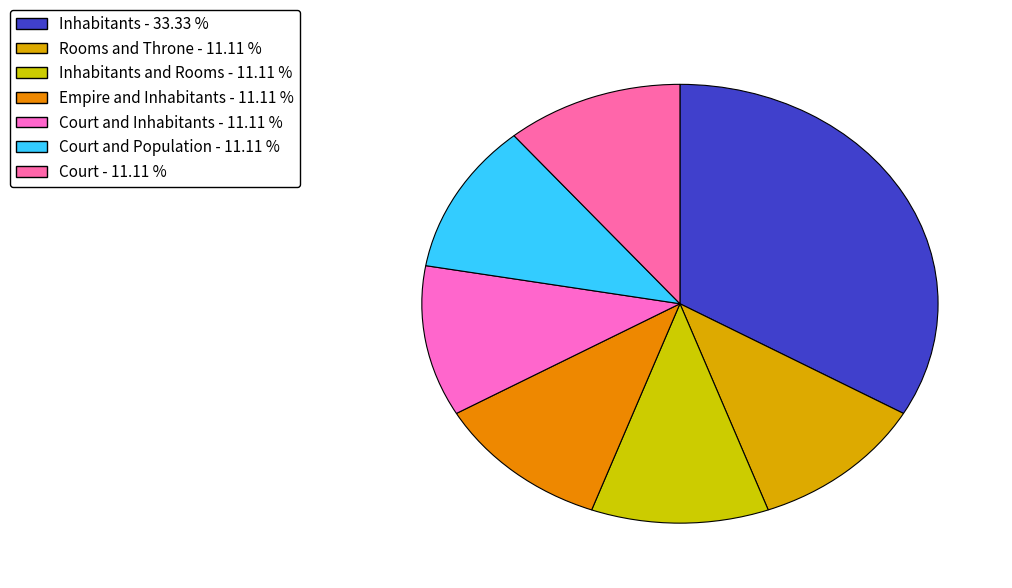

How many segments does this pie chart have?

7